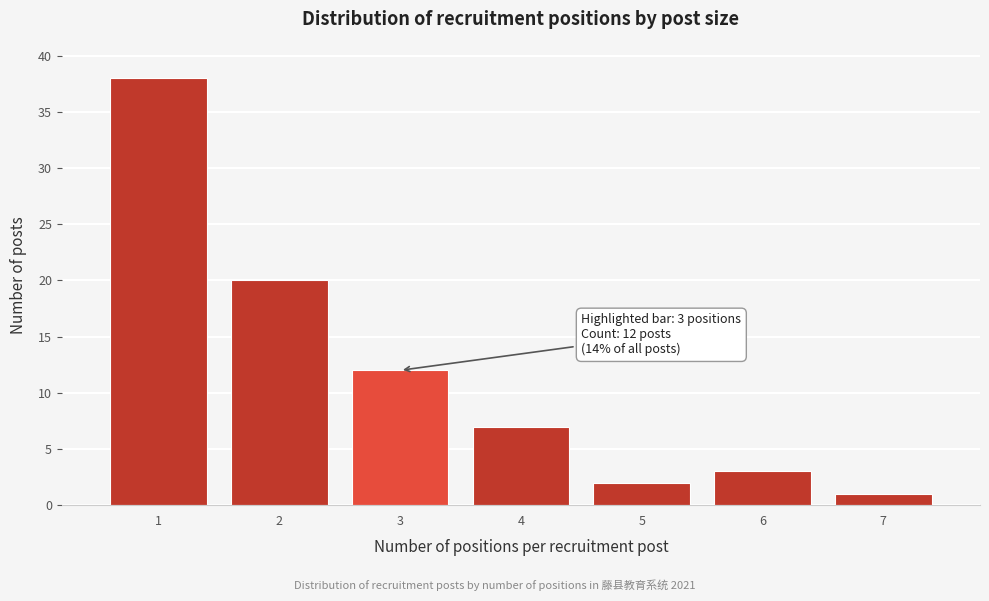

Reading left to right, what are all the values shown in this chart?

38	20	12	7	2	3	1